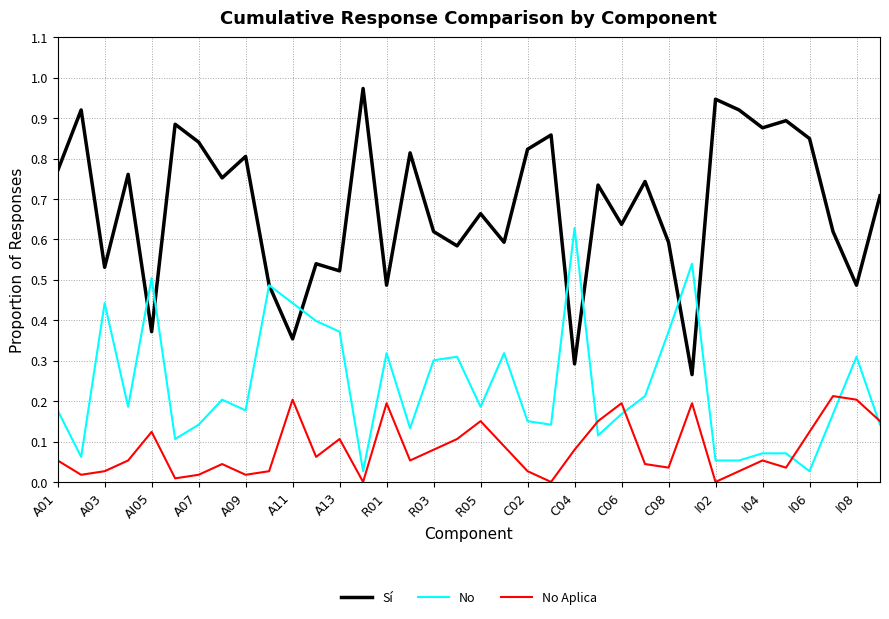

What are all the series names shown in the legend?

Sí, No, No Aplica